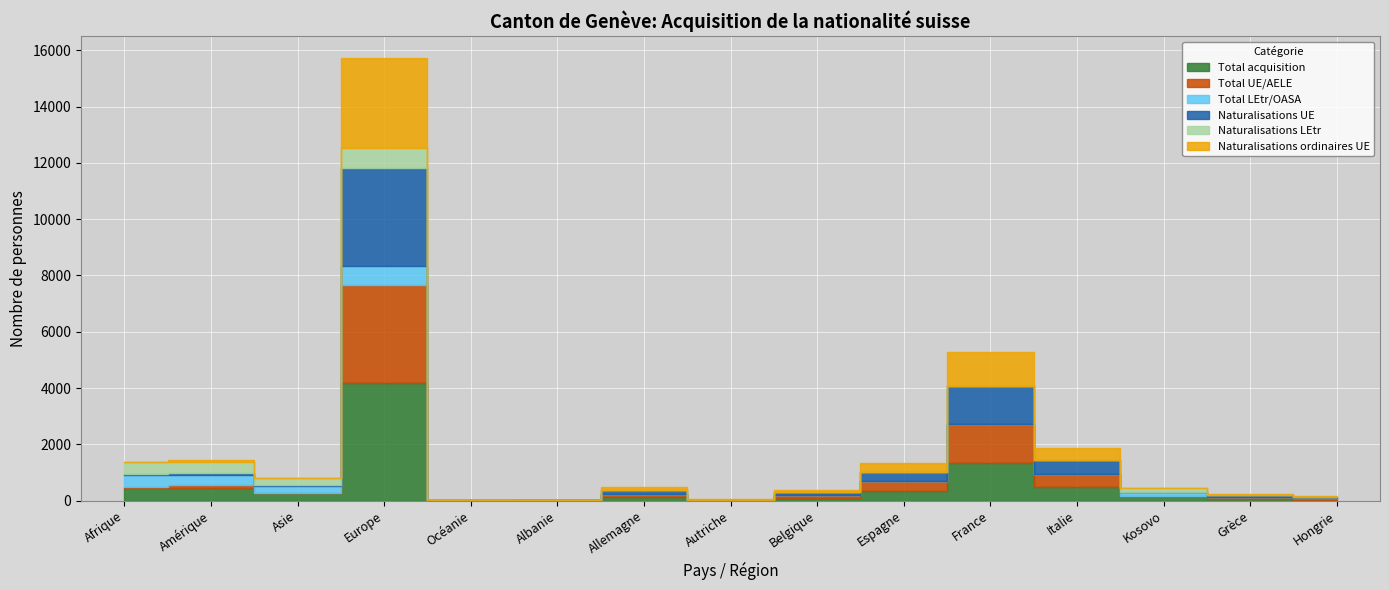

What is the total value across all series at Amérique?

1459